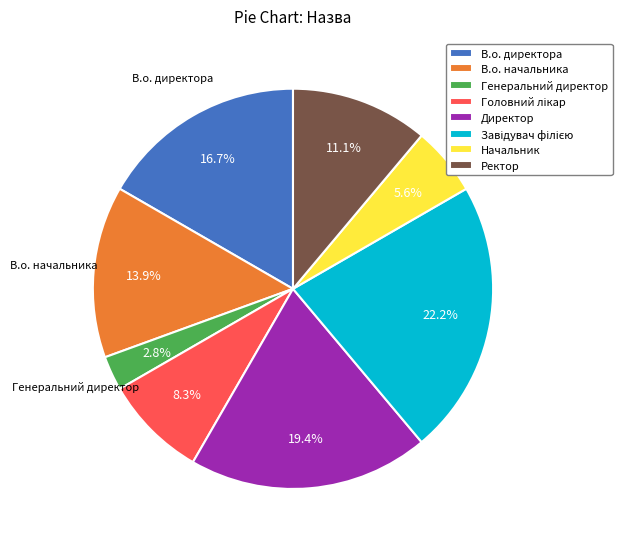

Combined, do В.о. начальника and Генеральний директор account for over 50%?

No